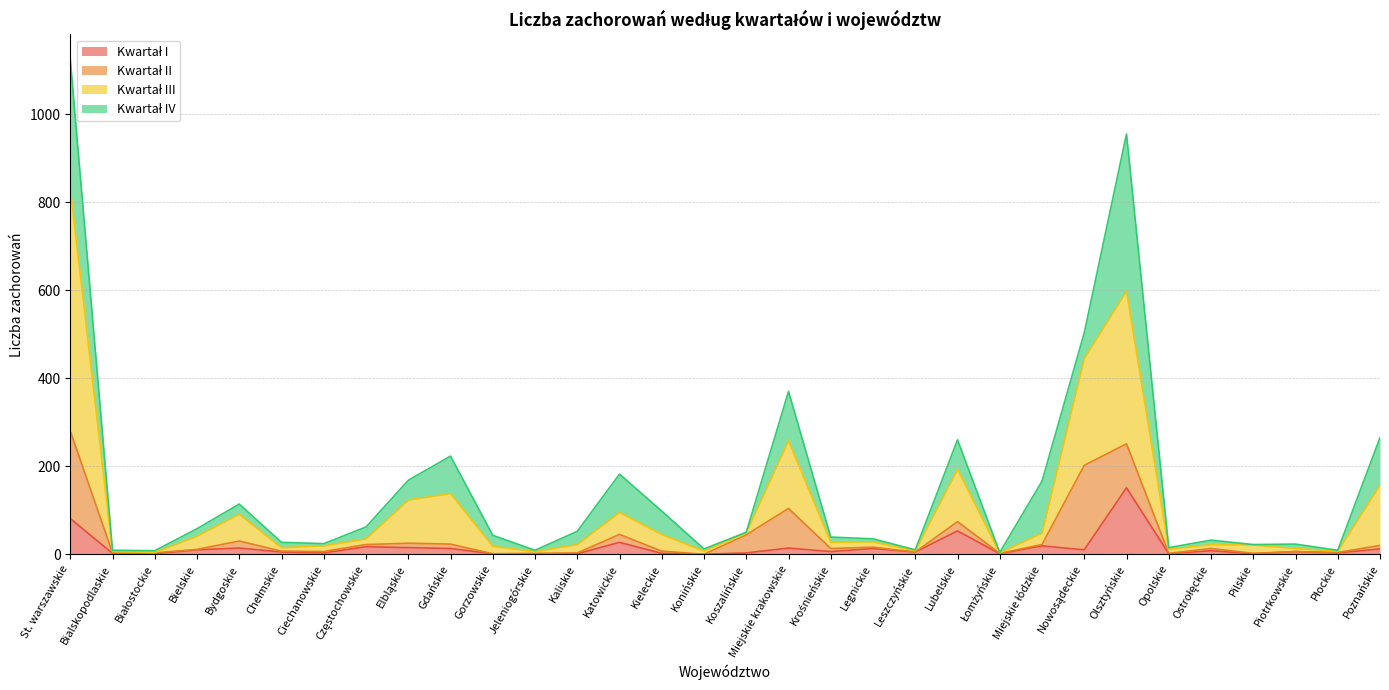

Is it true that Kwartał I equals 15 at Elbląskie?

True